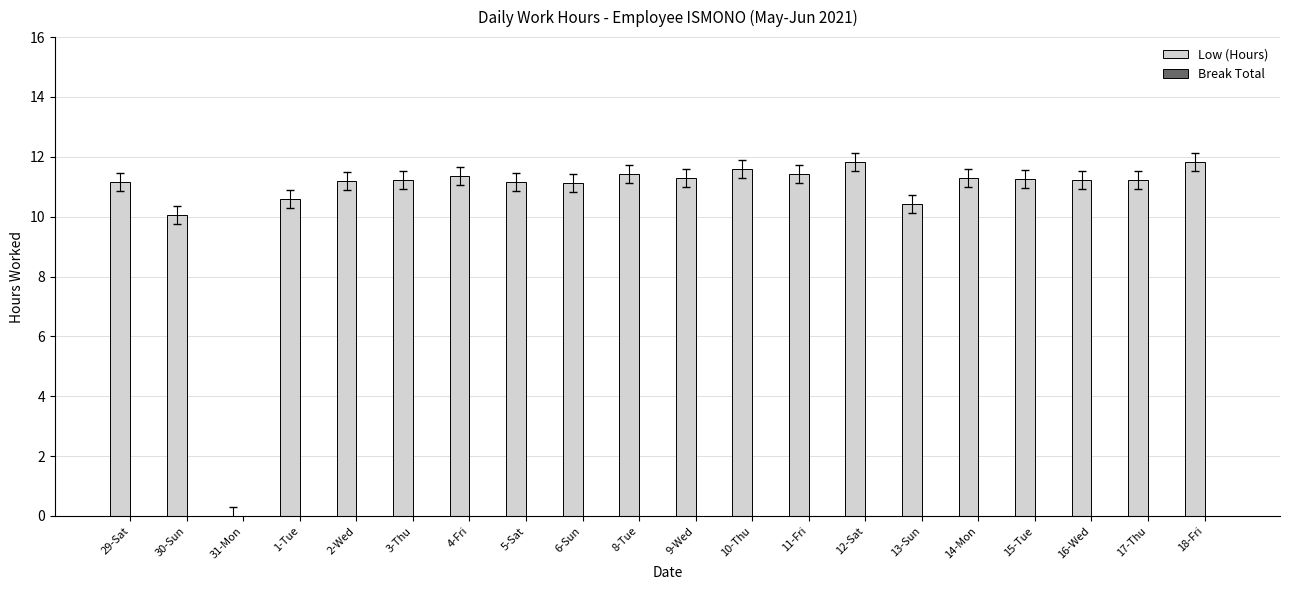

What is the greatest value displayed?

11.8